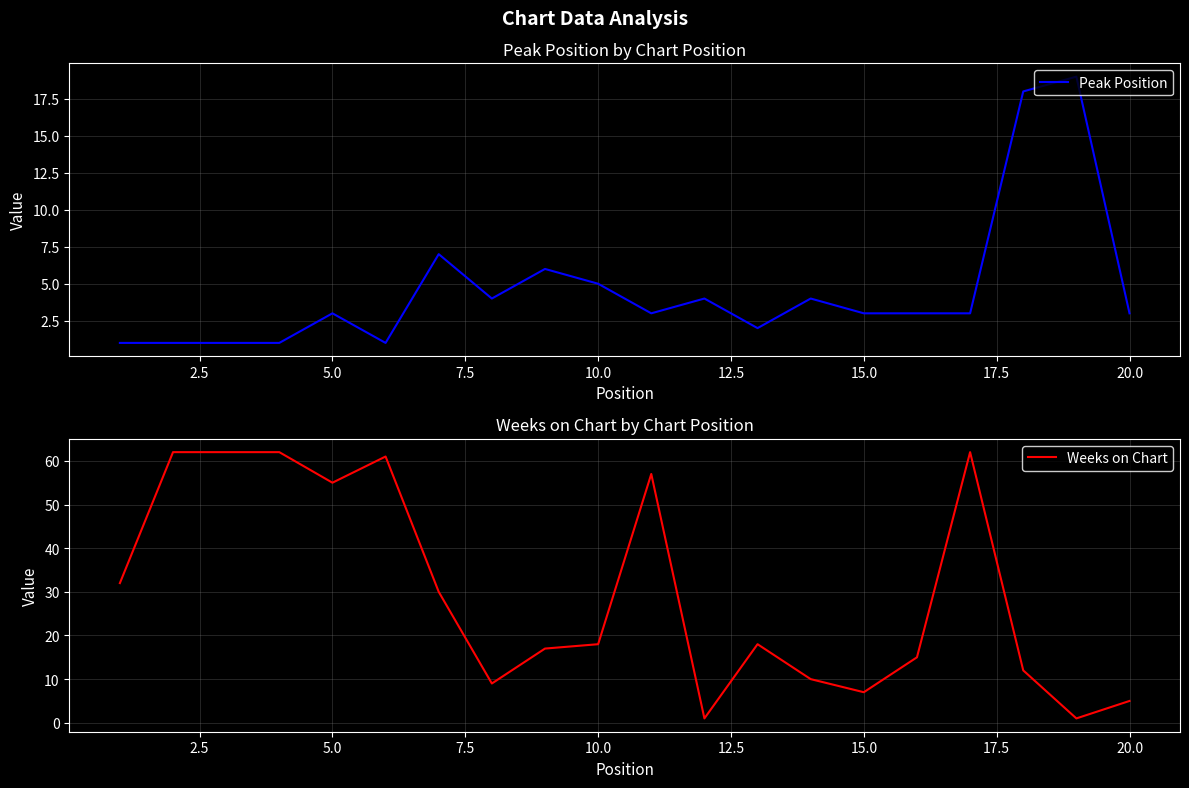

After their last crossing, which series has the higher values: Peak Position or Weeks on Chart?

Weeks on Chart